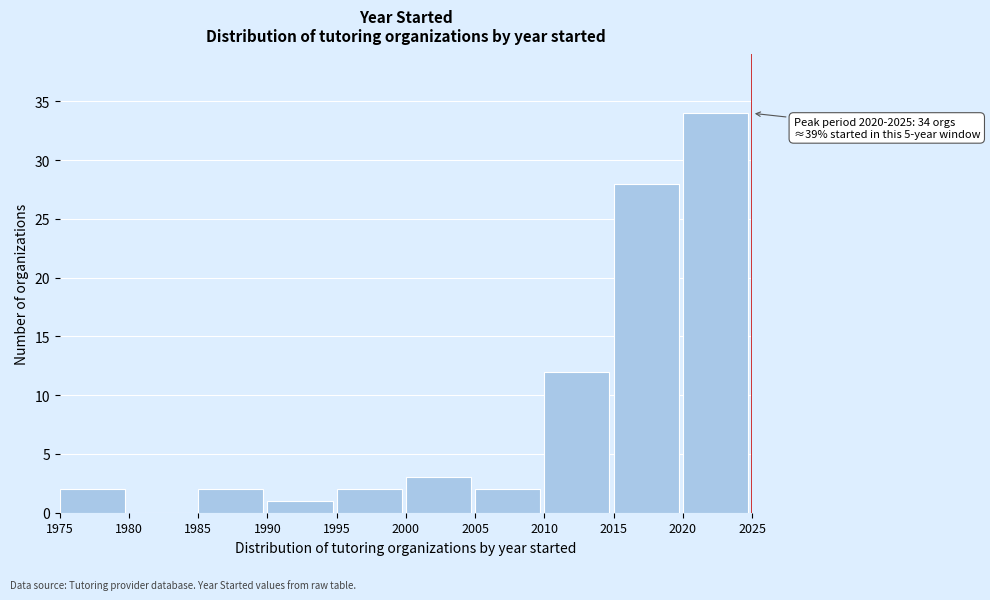

Over which range of the x-axis is the bar tallest?

2020 to 2025